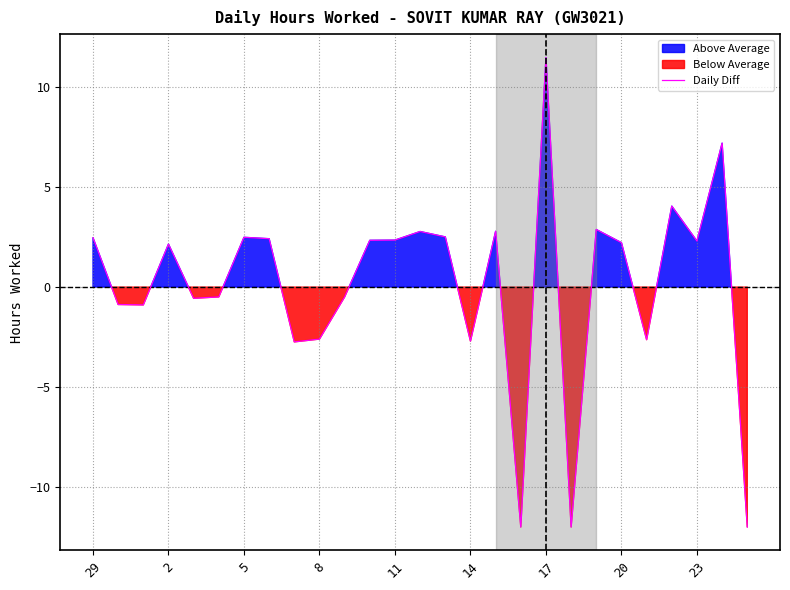

Where does the data first go above 2?

29